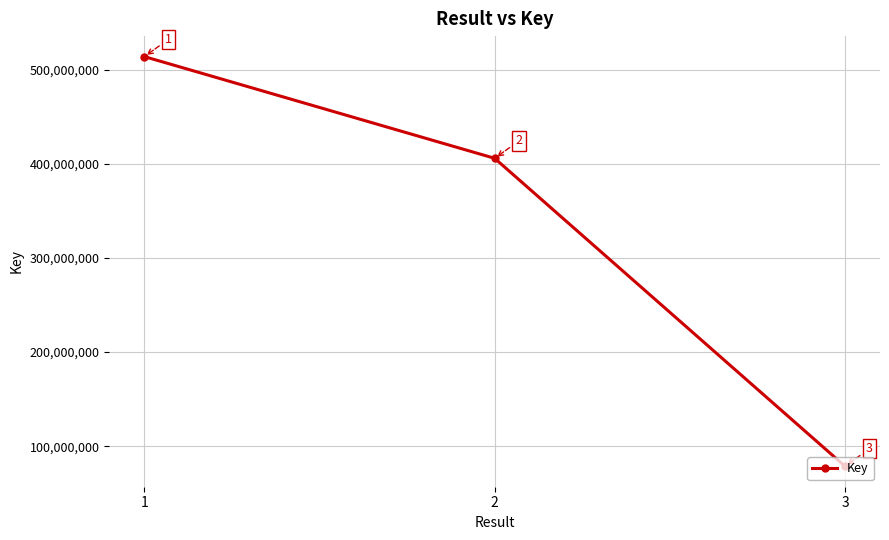

Approximately how many times larger is the value at 1 compared to 2?

1.3